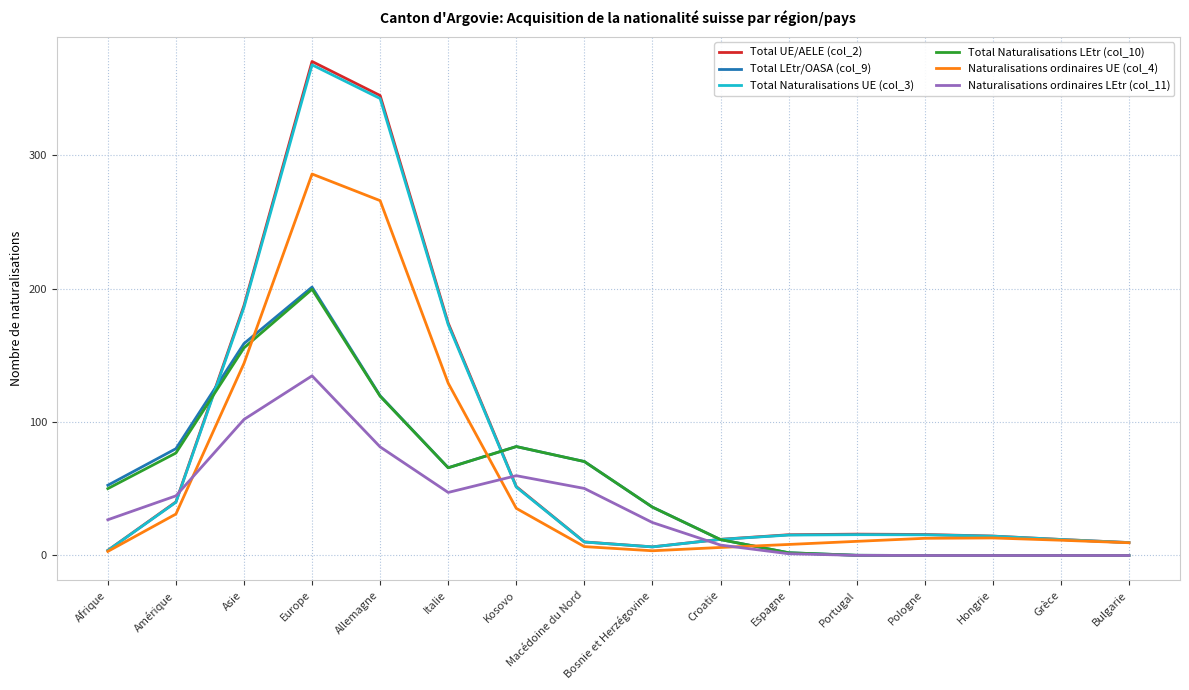

At which label is Total UE/AELE (col_2) closest to 187?

Asie